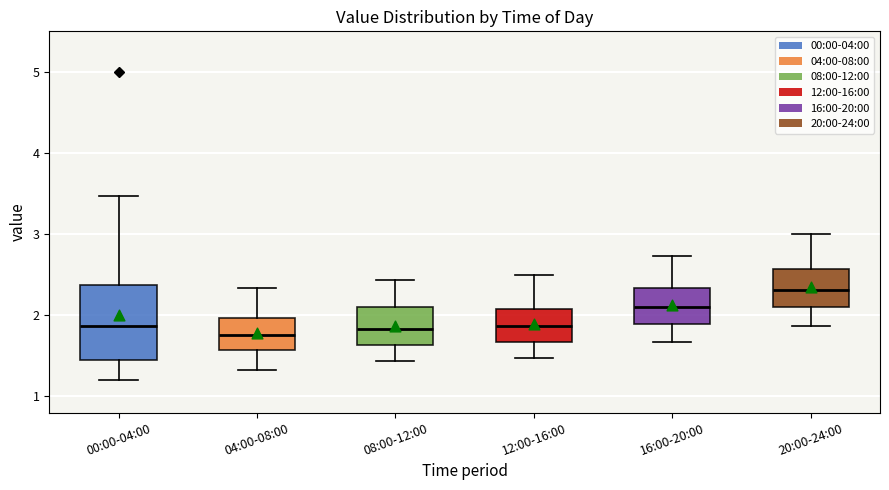

Where is the lower edge of the box for 20:00-24:00 on the y-axis? The values are not printed on the chart, so give them approximately, as read against the axis.

2.1